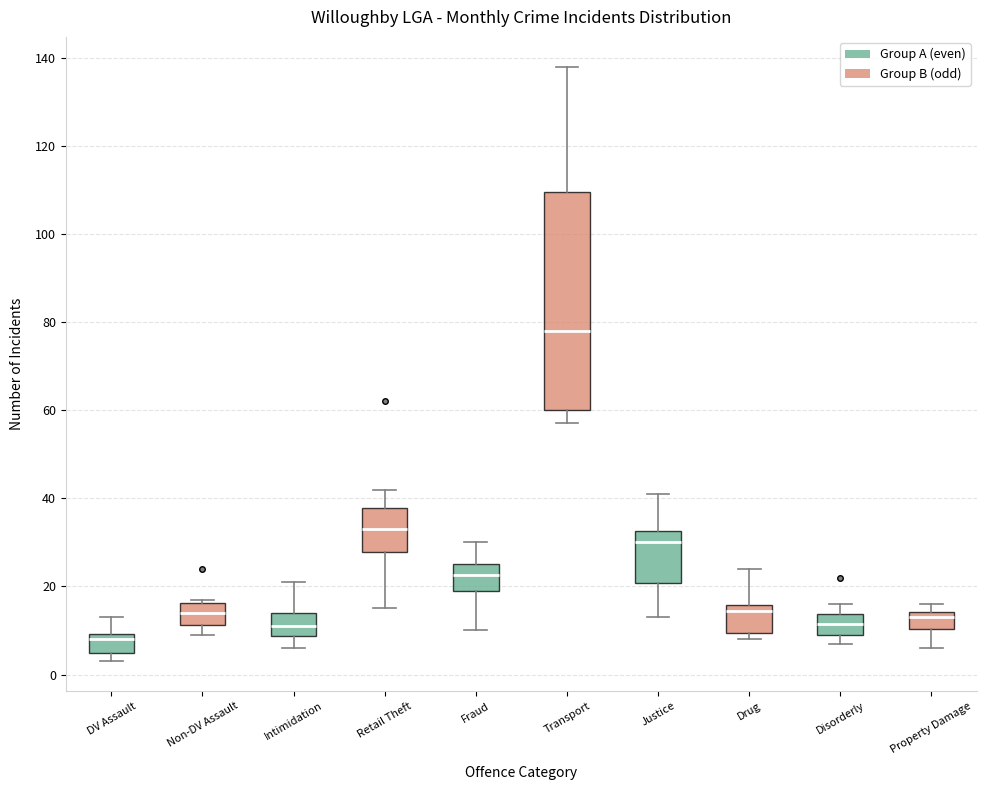

Reading left to right, transcribe this box plot: for each box, give where its median line is, the range the box spans, and where its two whiskers end, as read against the y-axis. The values are not printed on the chart, so give them approximately, as read against the axis.

DV Assault: median 8, box 6 to 10, whiskers 4 to 14
Non-DV Assault: median 14, box 12 to 16, whiskers 10 to 18
Intimidation: median 12, box 8 to 14, whiskers 6 to 22
Retail Theft: median 34, box 28 to 38, whiskers 16 to 42
Fraud: median 22, box 20 to 26, whiskers 10 to 30
Transport: median 78, box 60 to 110, whiskers 58 to 138
Justice: median 30, box 20 to 32, whiskers 14 to 42
Drug: median 14, box 10 to 16, whiskers 8 to 24
Disorderly: median 12, box 10 to 14, whiskers 8 to 16
Property Damage: median 14 (just below the box's upper edge), box 10 to 14, whiskers 6 to 16